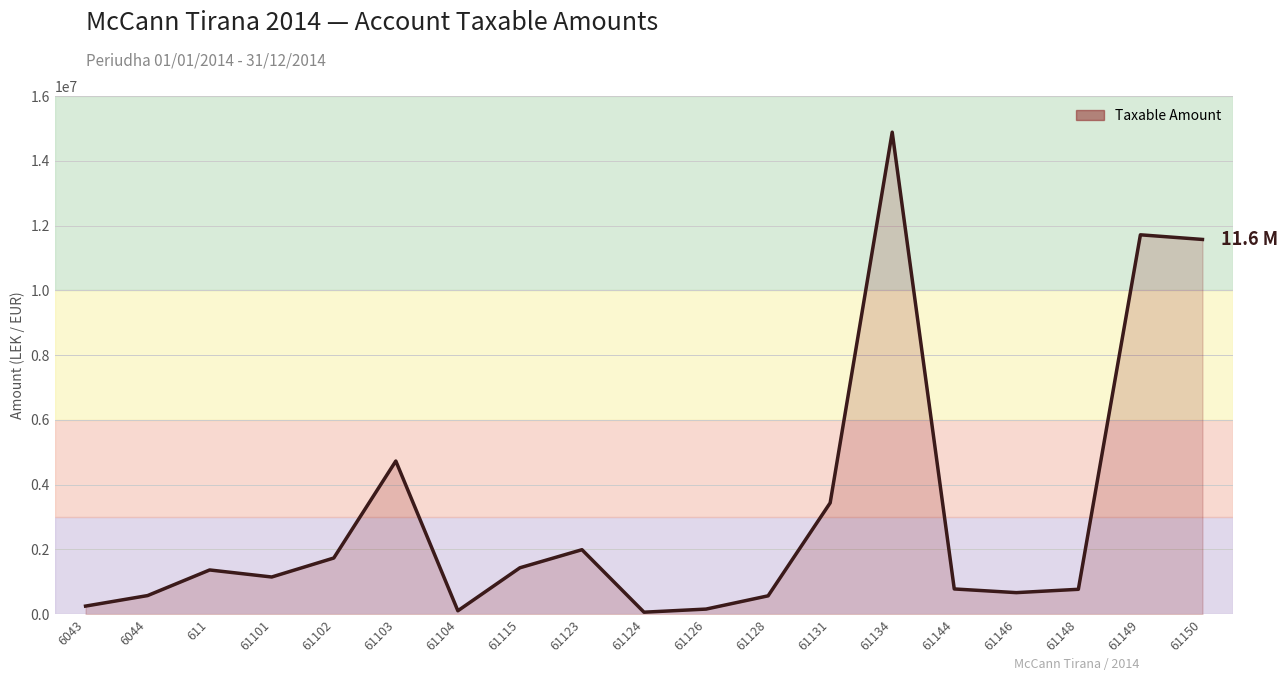

What is the change in value from 61131 to 61150?

+8136642.7